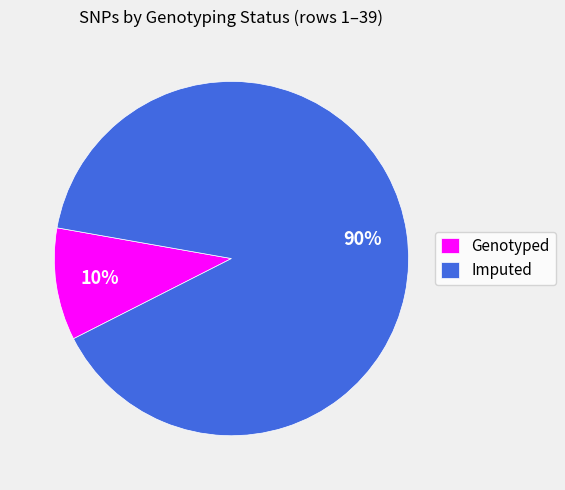

Do Imputed and Genotyped together represent more than half of the pie?

Yes